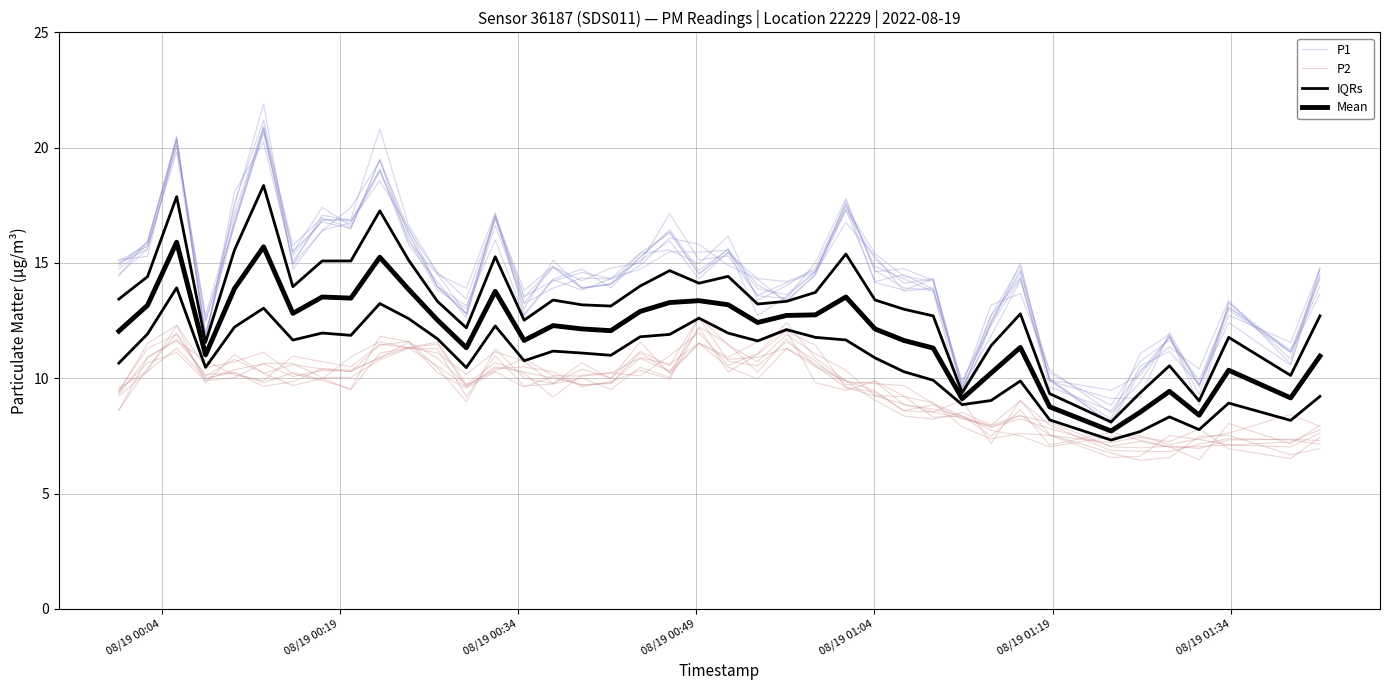

True or false: Mean and P1 intersect in this chart.

False